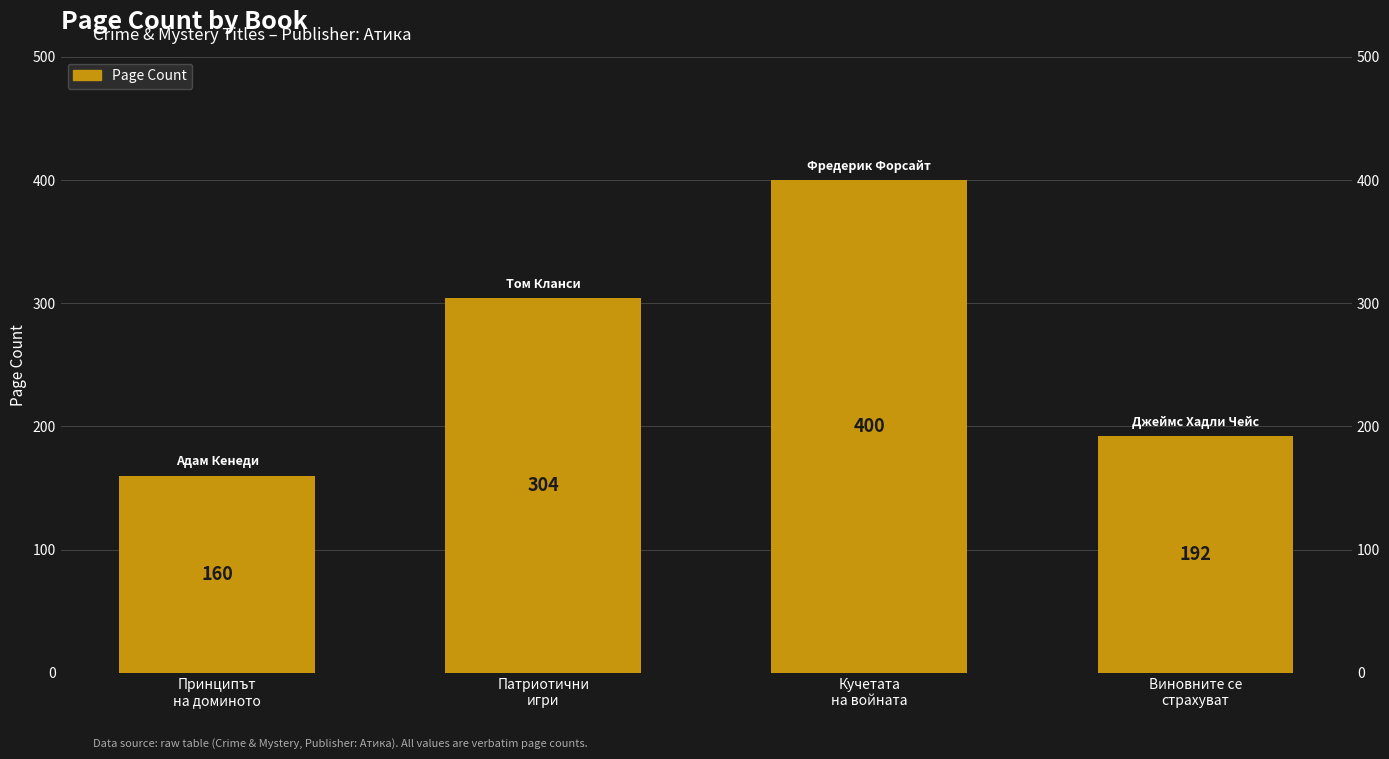

How many bars are there in total?

4